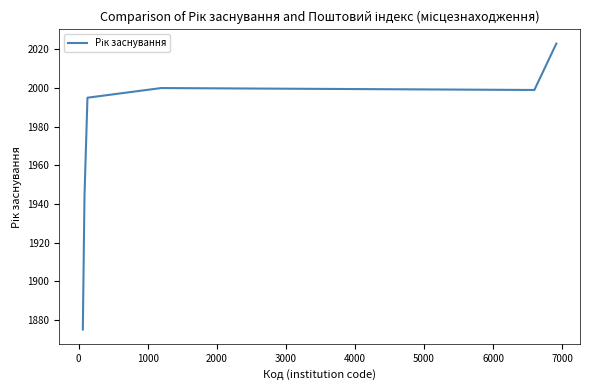

Reading left to right, what are all the values shown in this chart?

1875	1944	1995	2000	1999	2023